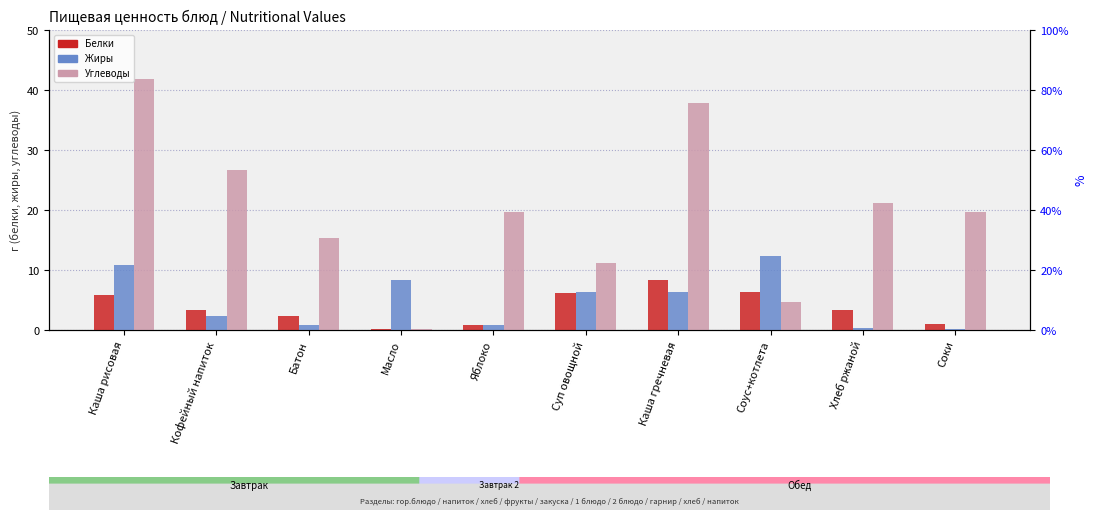

Which series has the largest range (max minus min)?

Углеводы